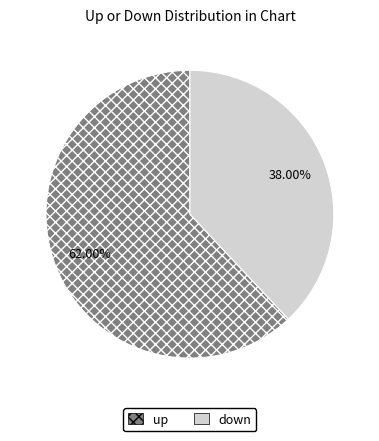

What percentage is NOT represented by up?

38.0%